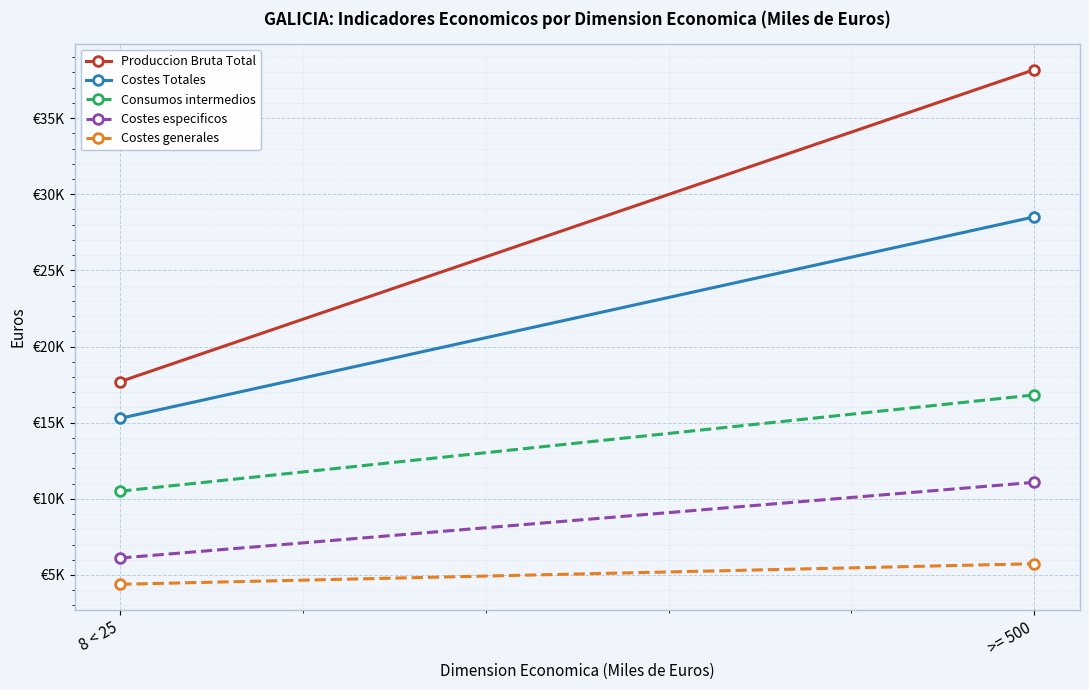

What is the sum of the Costes generales values at 8 < 25 and >= 500?

10127